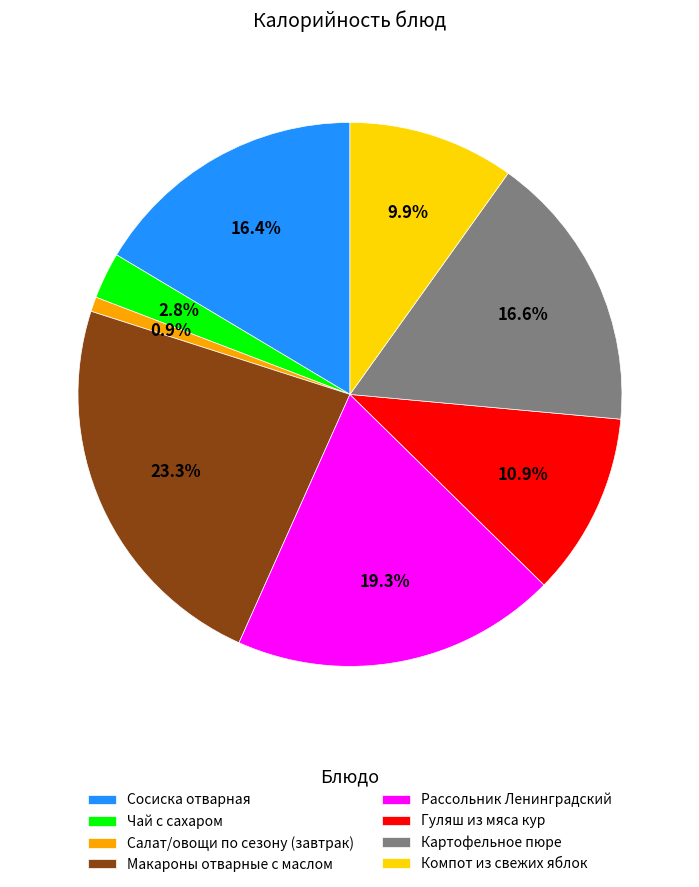

Which has a higher value, Сосиска отварная or Рассольник Ленинградский?

Рассольник Ленинградский